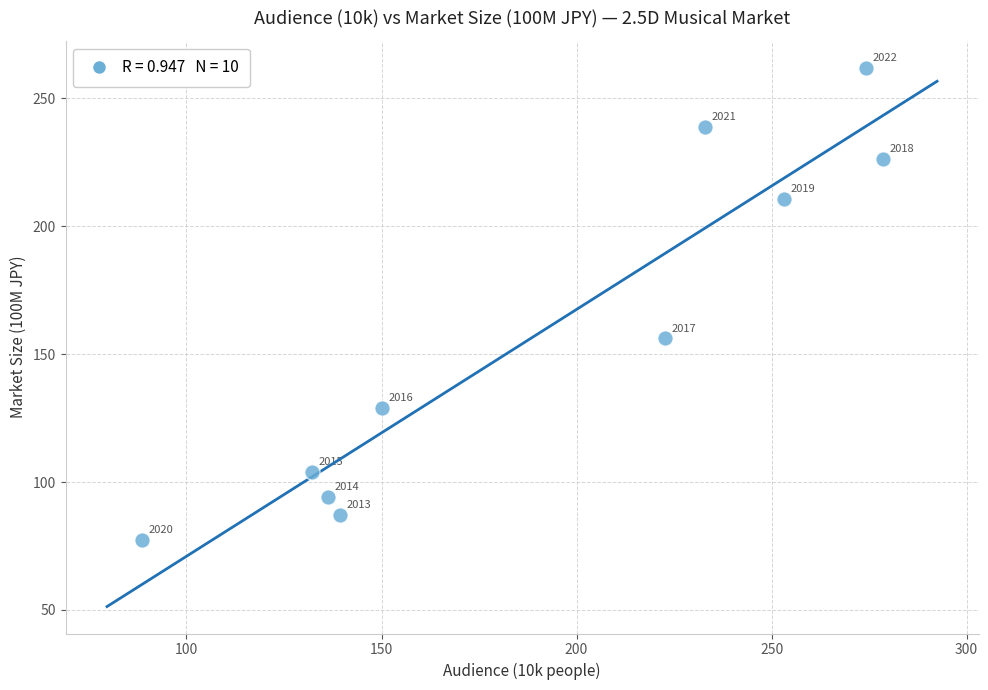

What Y value in the scatter plot is closest to 169?

156.1